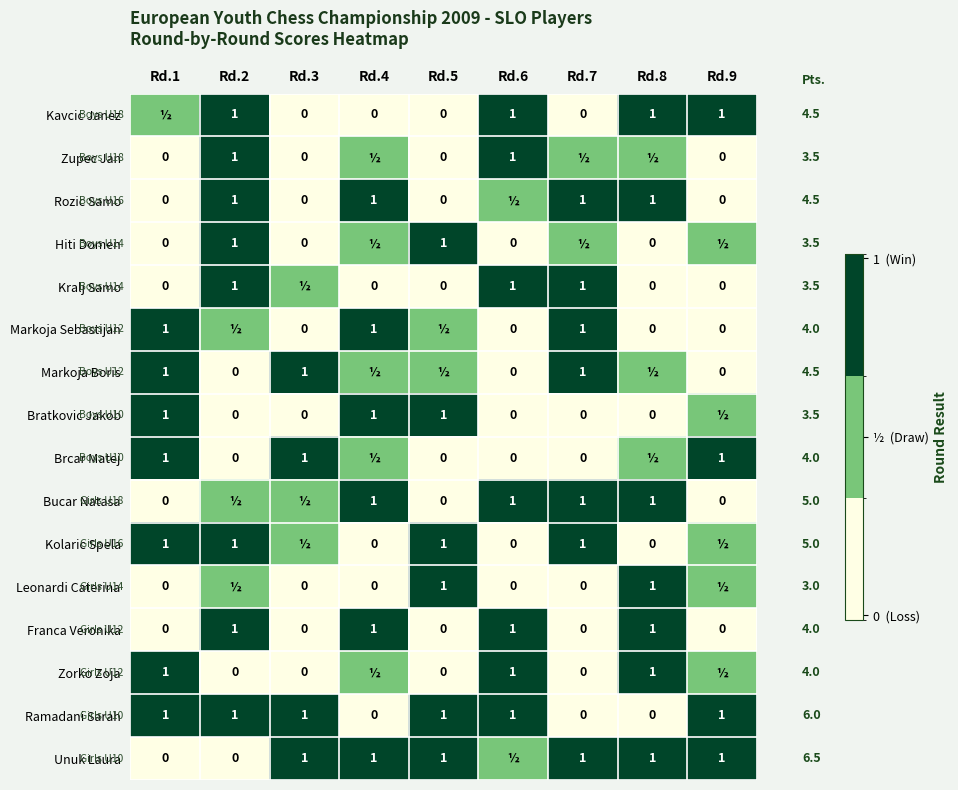

The value of Bucar Natasa at Rd.8 is 1.7. True or false?

False